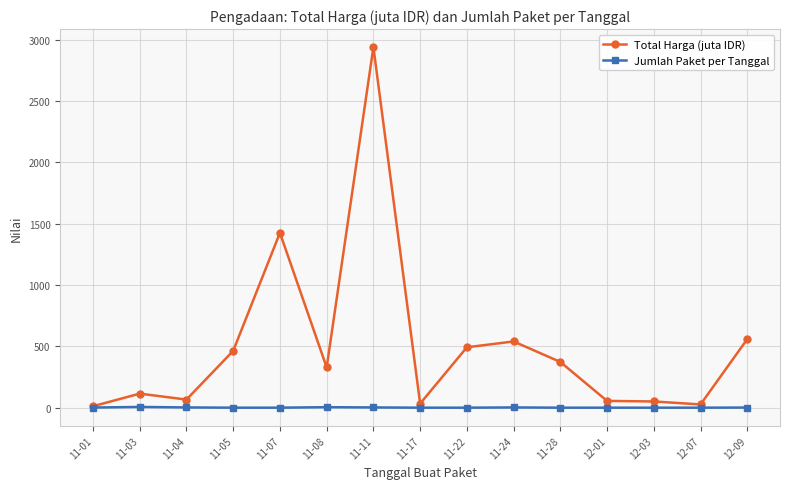

Does the chart have visible grid lines?

Yes